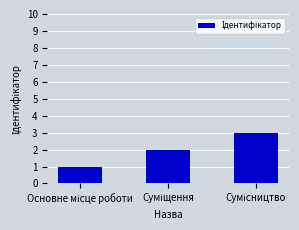

Reading left to right, list all the values displayed in this chart.

1	2	3